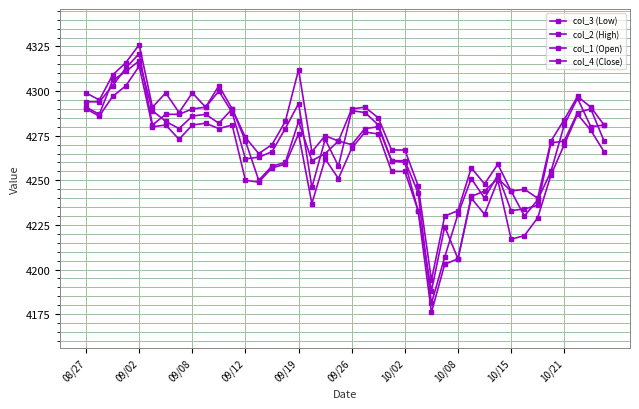

How many data points does each series have?

40